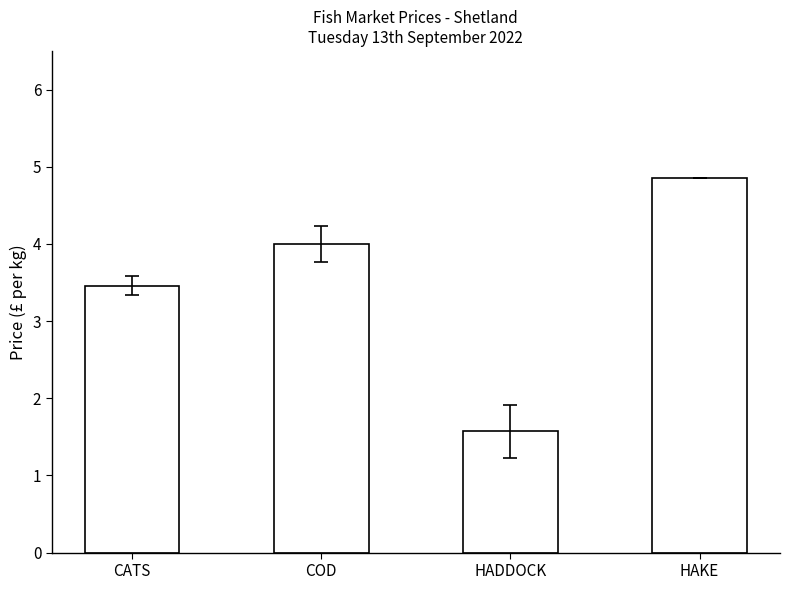

What is the minimum value shown in the chart?

1.6